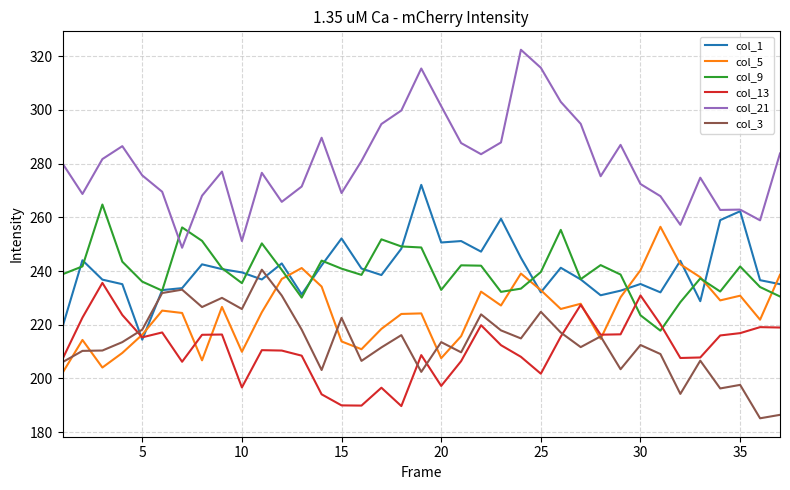

Which series has the largest total across all categories?

col_21